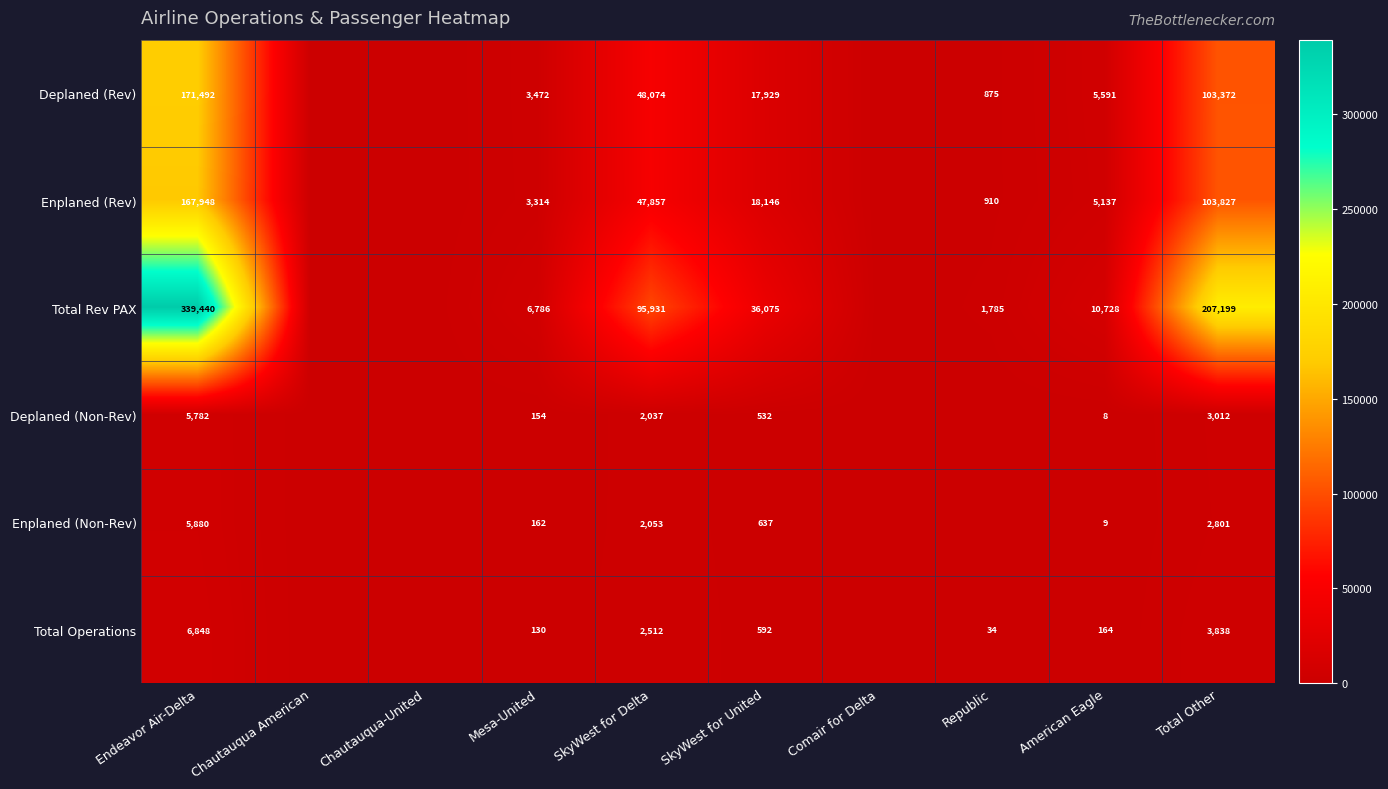

Is it true that Total Operations equals 5012 at Total Other?

False